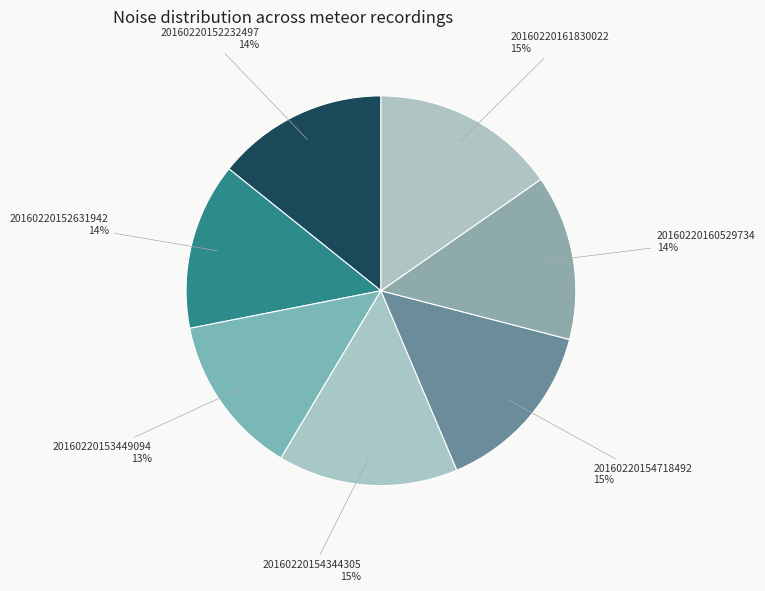

Approximately how many times larger is the value at 20160220152631942 compared to 20160220160529734?

1.0